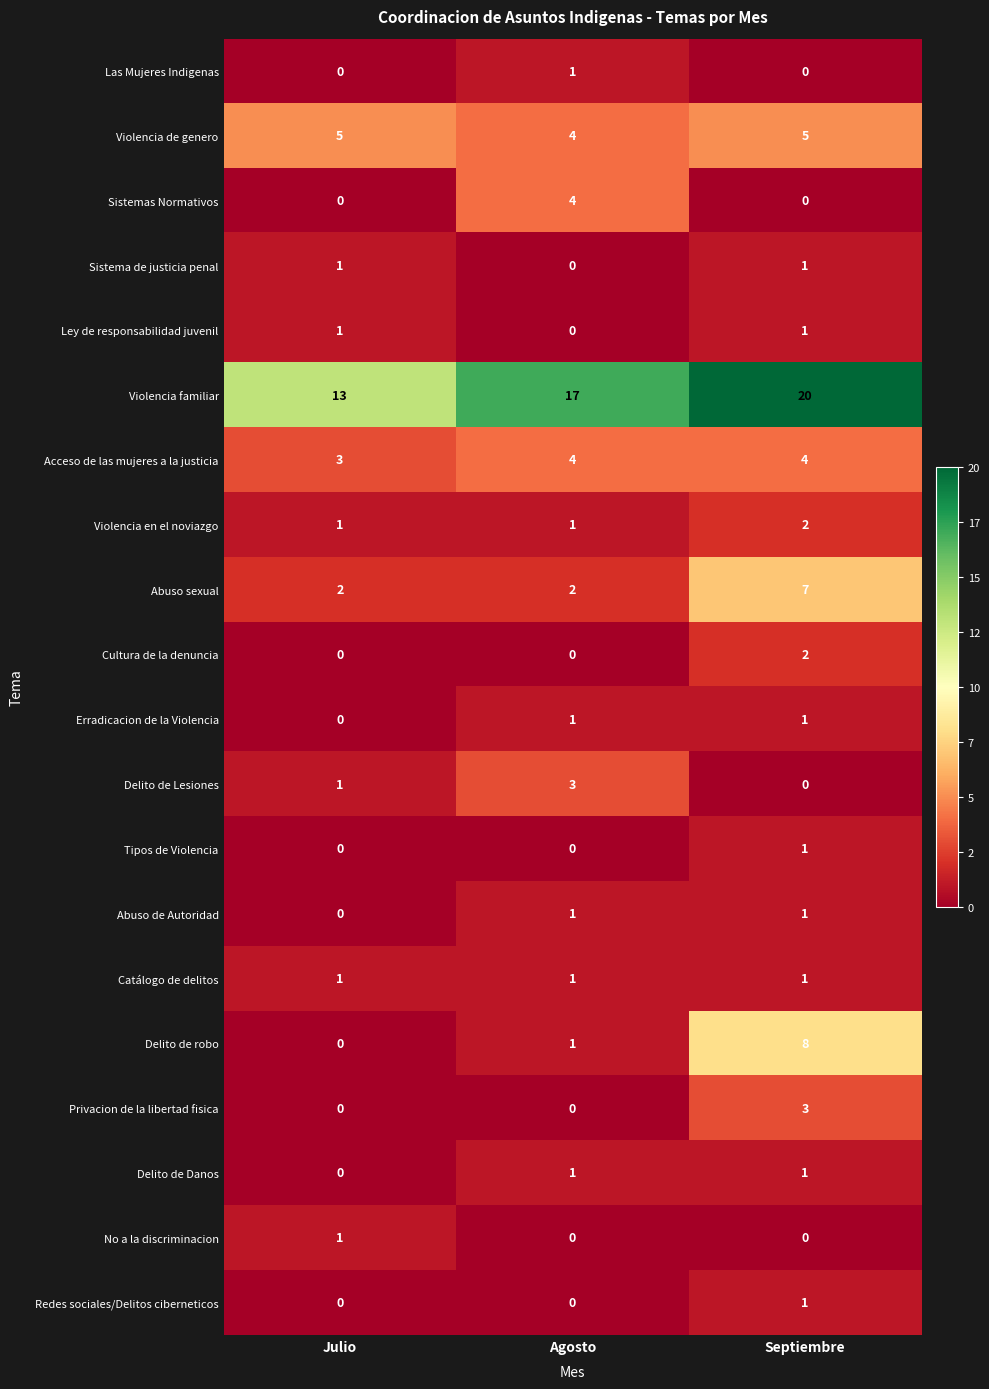

What is the difference between the maximum and second lowest values in the Sistemas Normativos series?

4